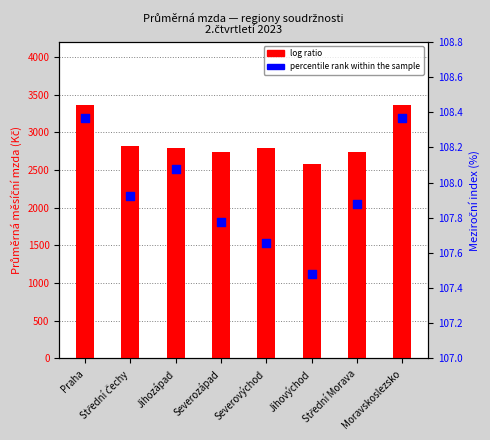

Which series has the largest total across all categories?

log ratio